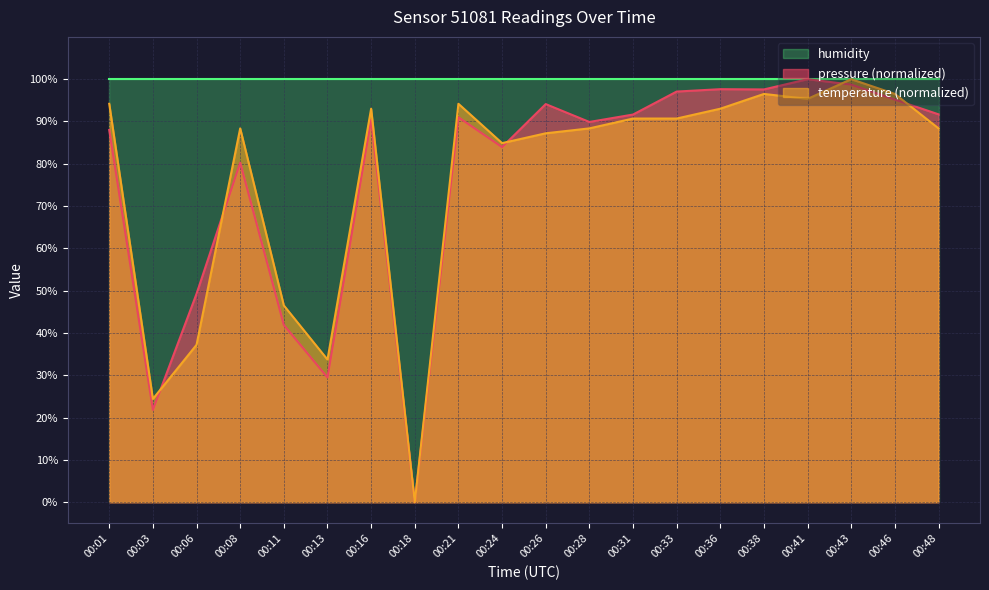

How many positive values does the pressure series have?

19